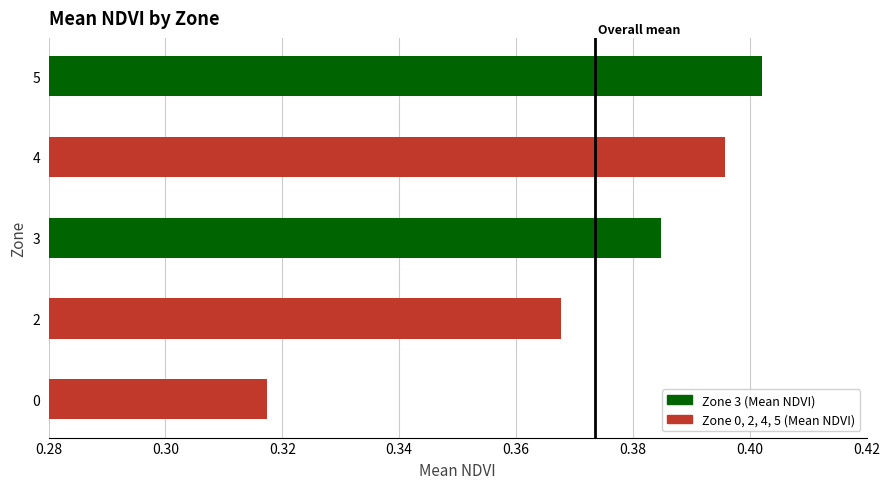

Does the chart contain stacked bars?

No